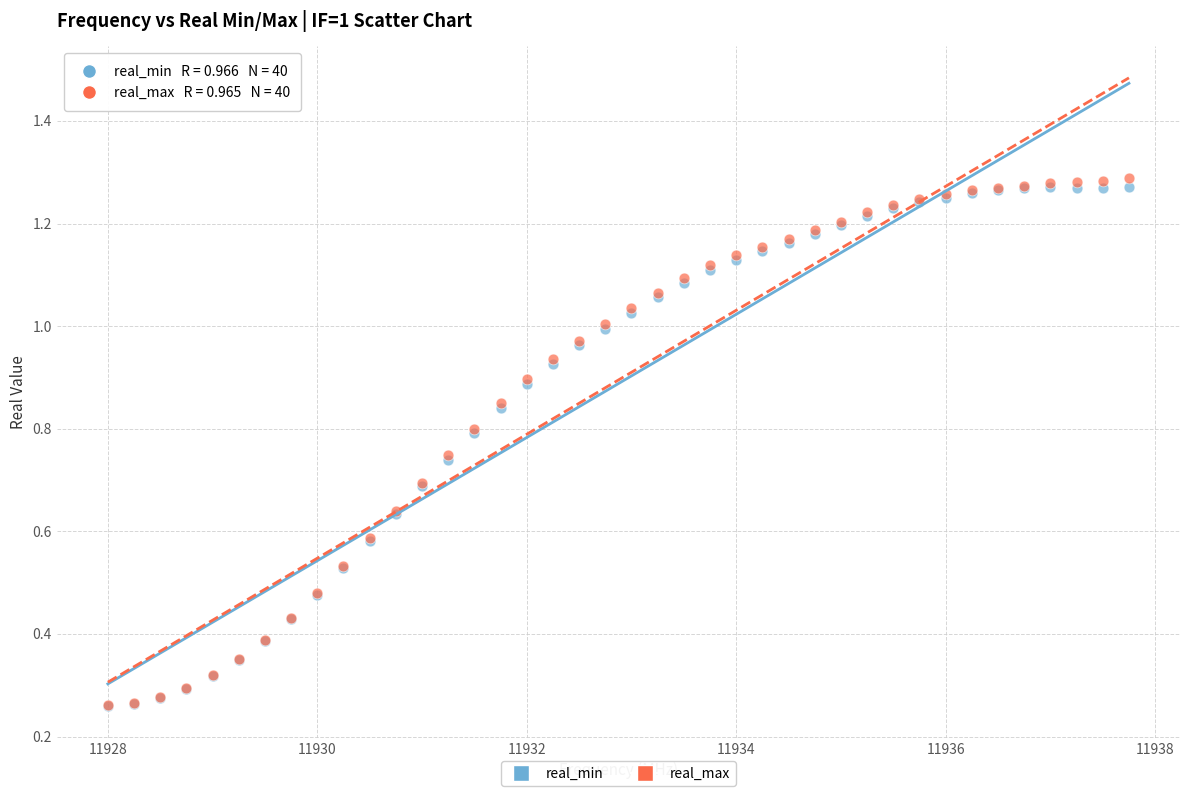

Which series contains the highest Y value?

real_max